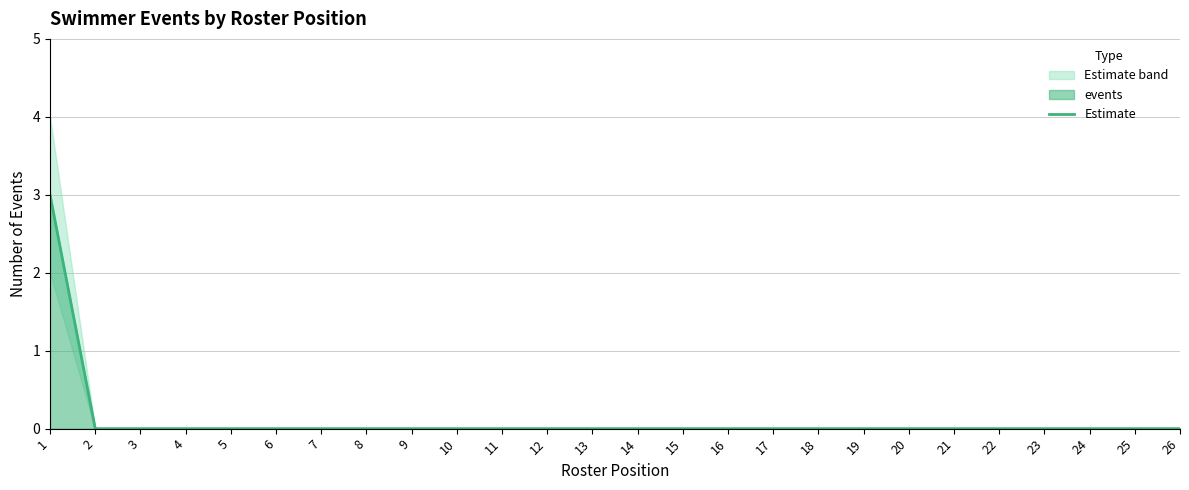

How many lines are shown in the chart?

1